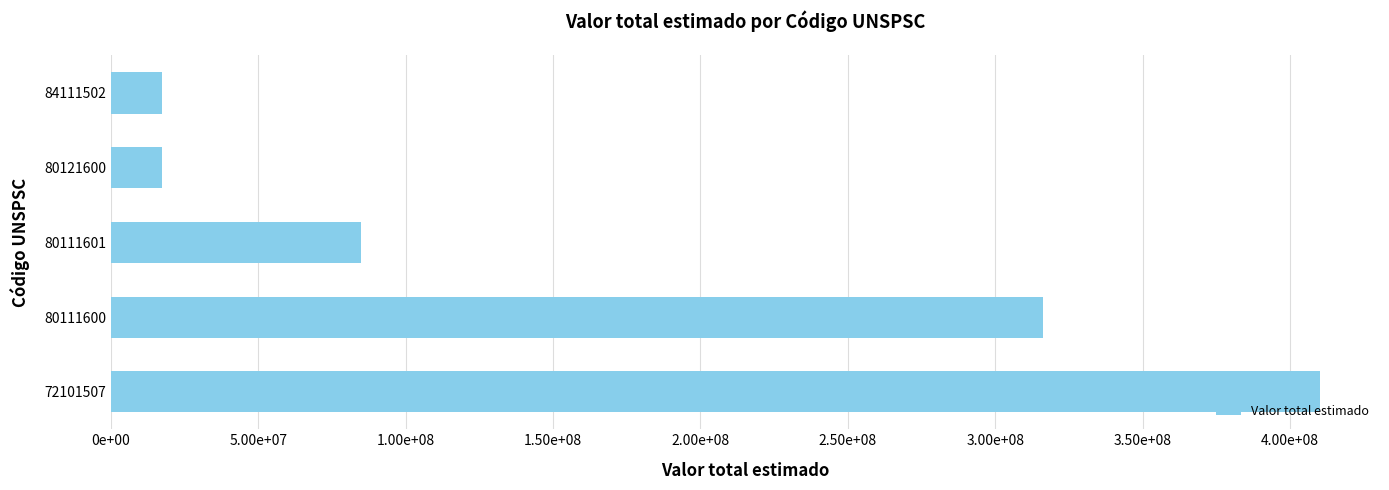

Does the chart contain any negative values?

No